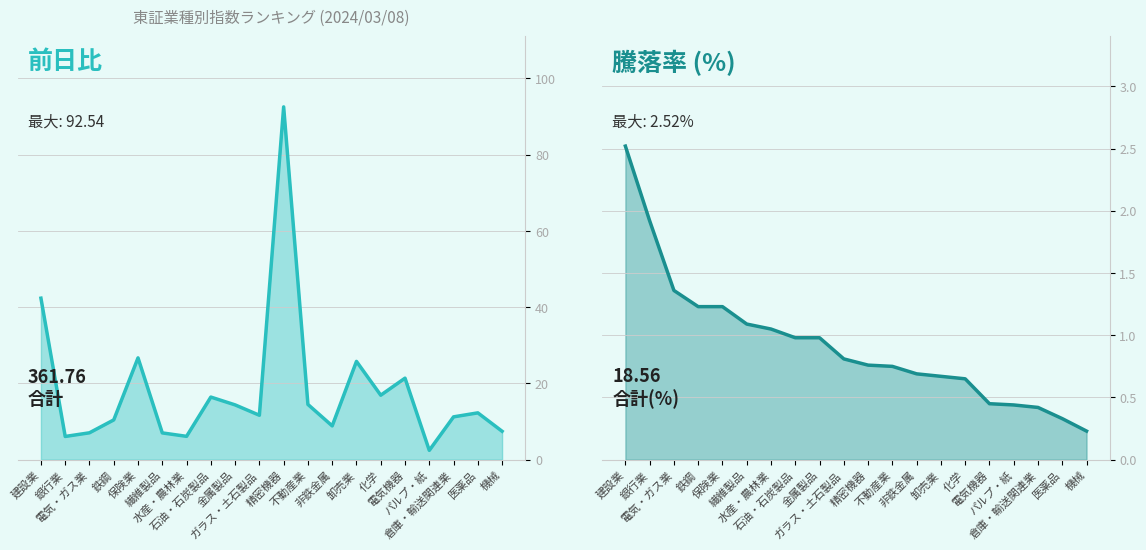

True or false: 前日比 has a value of 7.1 at 電気・ガス業.

True